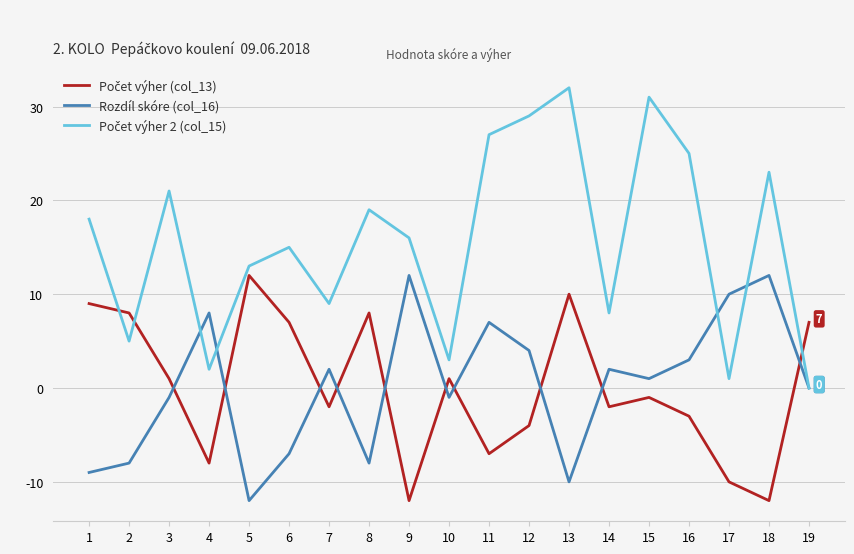

What is the total value across all series at 11?

27